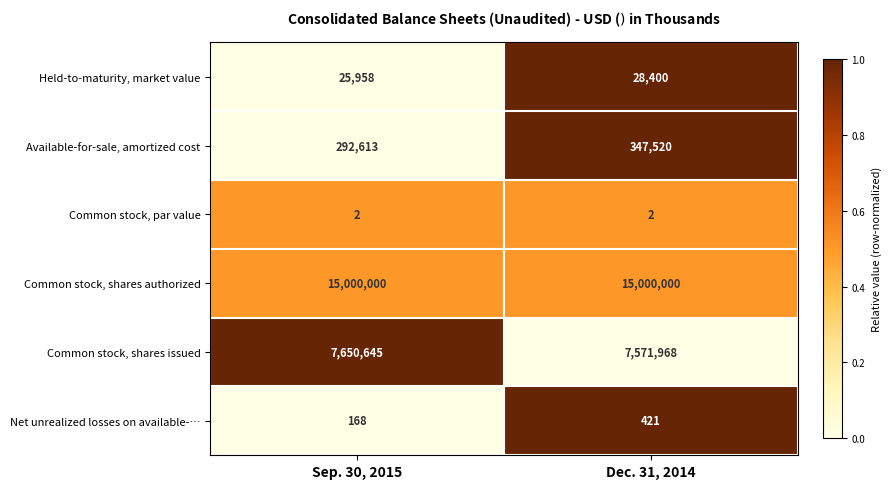

What is the greatest value displayed?

15000000